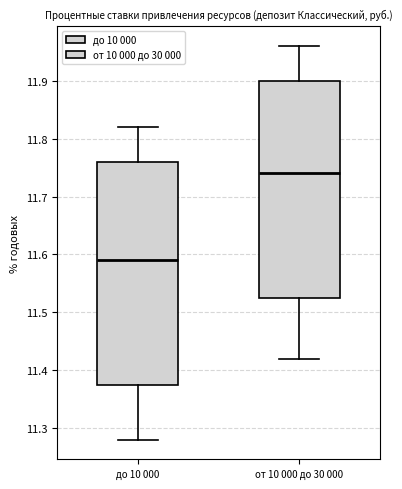

Reading left to right, read every box against the y-axis: the position of its median line, the range the box covers, and the ends of its whiskers. The values are not printed on the chart, so give them approximately, as read against the axis.

до 10 000: median 11.59, box 11.38 to 11.76, whiskers 11.28 to 11.82
от 10 000 до 30 000: median 11.74, box 11.53 to 11.90, whiskers 11.42 to 11.96